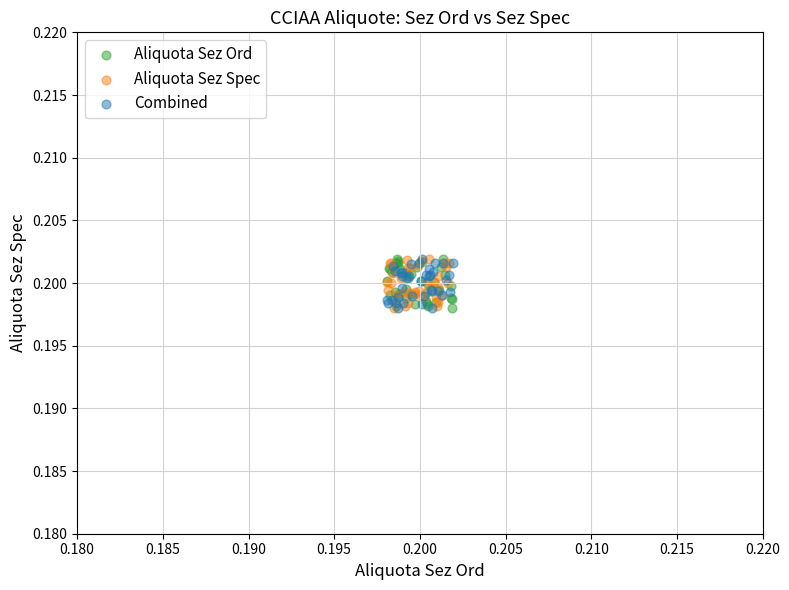

What are all the series names shown in the legend?

Aliquota Sez Ord, Aliquota Sez Spec, Combined